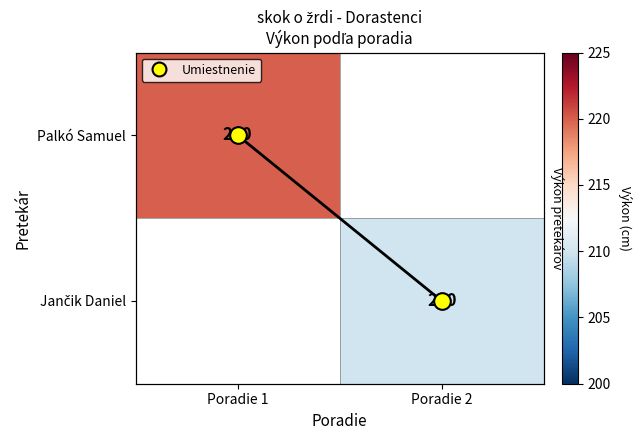

Is it true that Jančik Daniel equals 354.6 at Poradie 2?

False